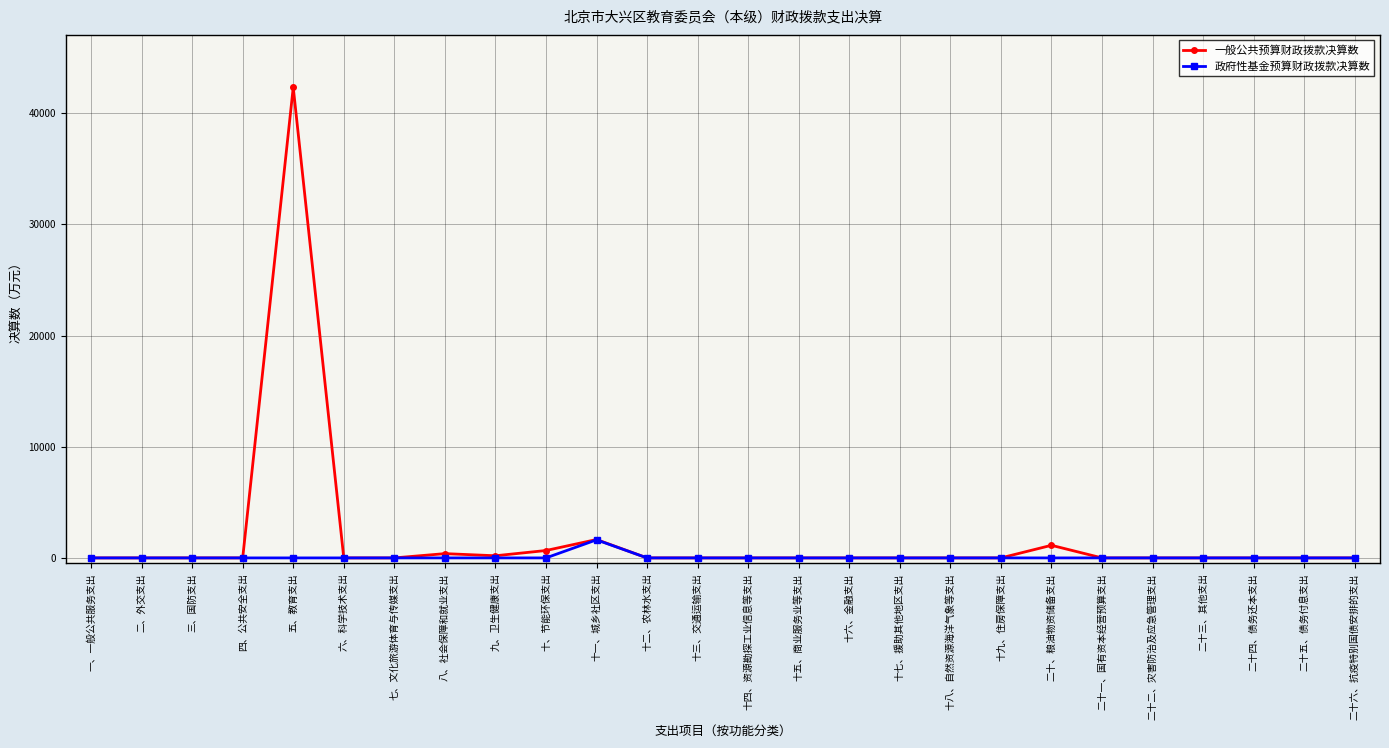

Which series has the largest range (max minus min)?

一般公共预算财政拨款决算数